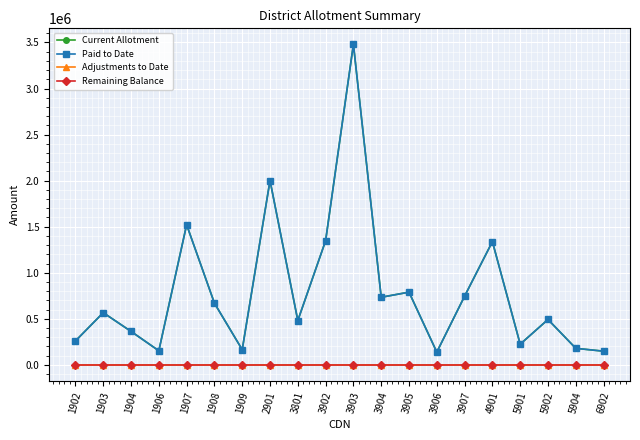

Does the chart have visible grid lines?

Yes